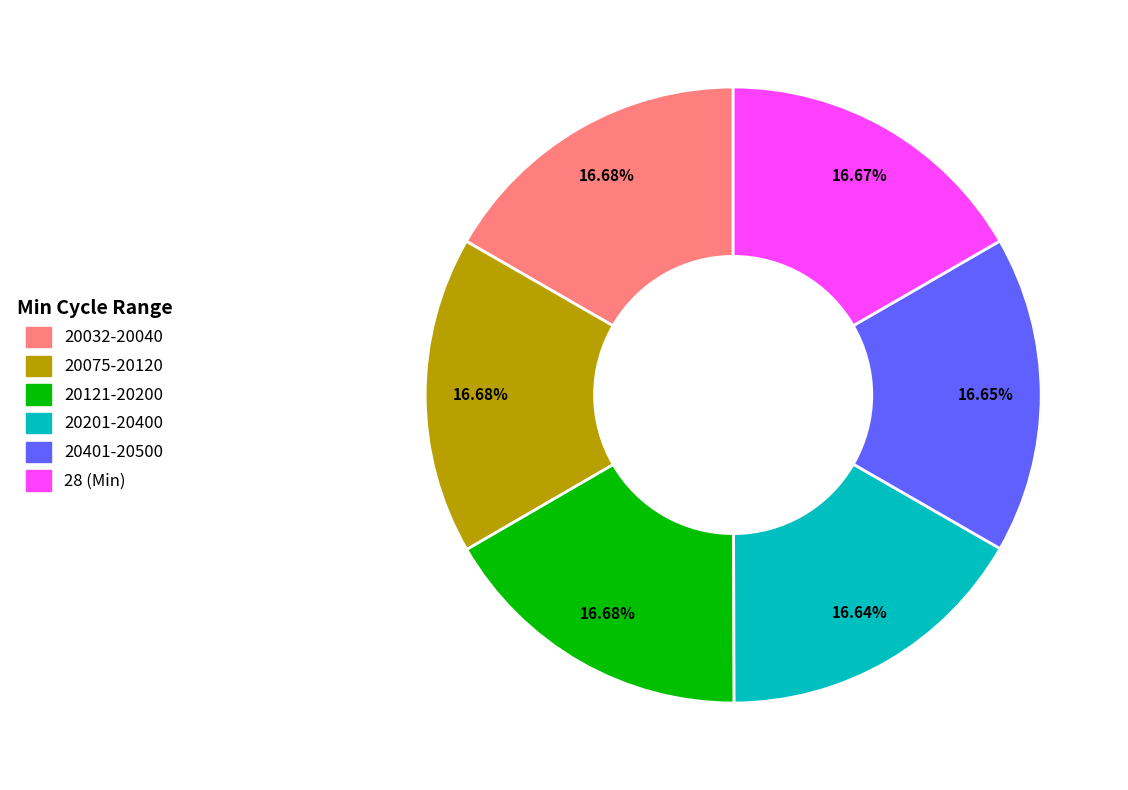

Do 20401-20500 and 20201-20400 together represent more than half of the pie?

No